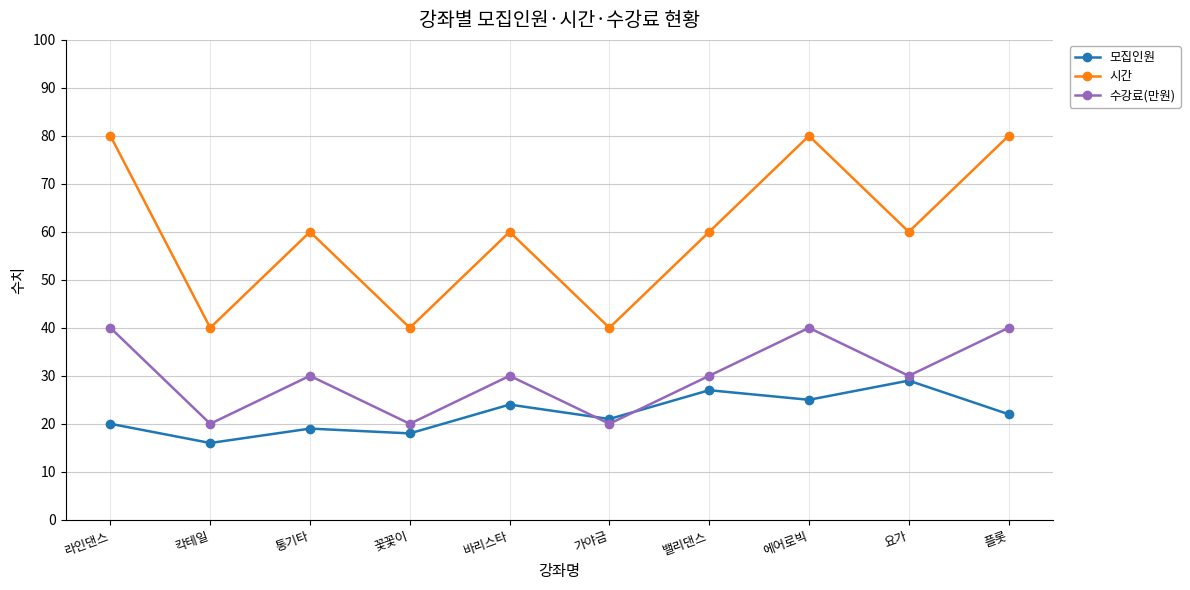

Reading right to left, extract all data points from this chart.

모집인원: 22	29	25	27	21	24	18	19	16	20
시간: 80	60	80	60	40	60	40	60	40	80
수강료(만원): 40	30	40	30	20	30	20	30	20	40